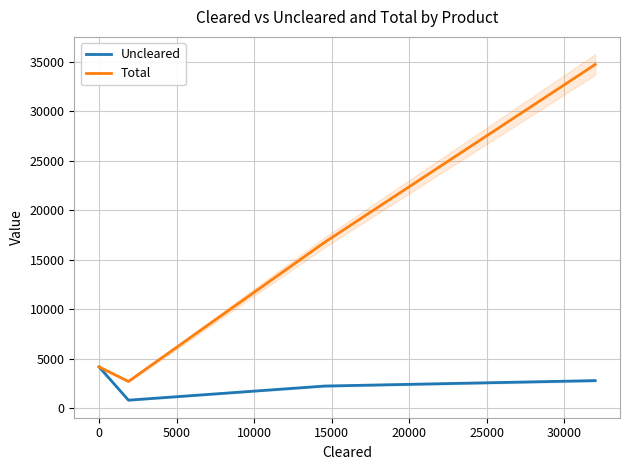

What is the lowest value of the Uncleared series?

790